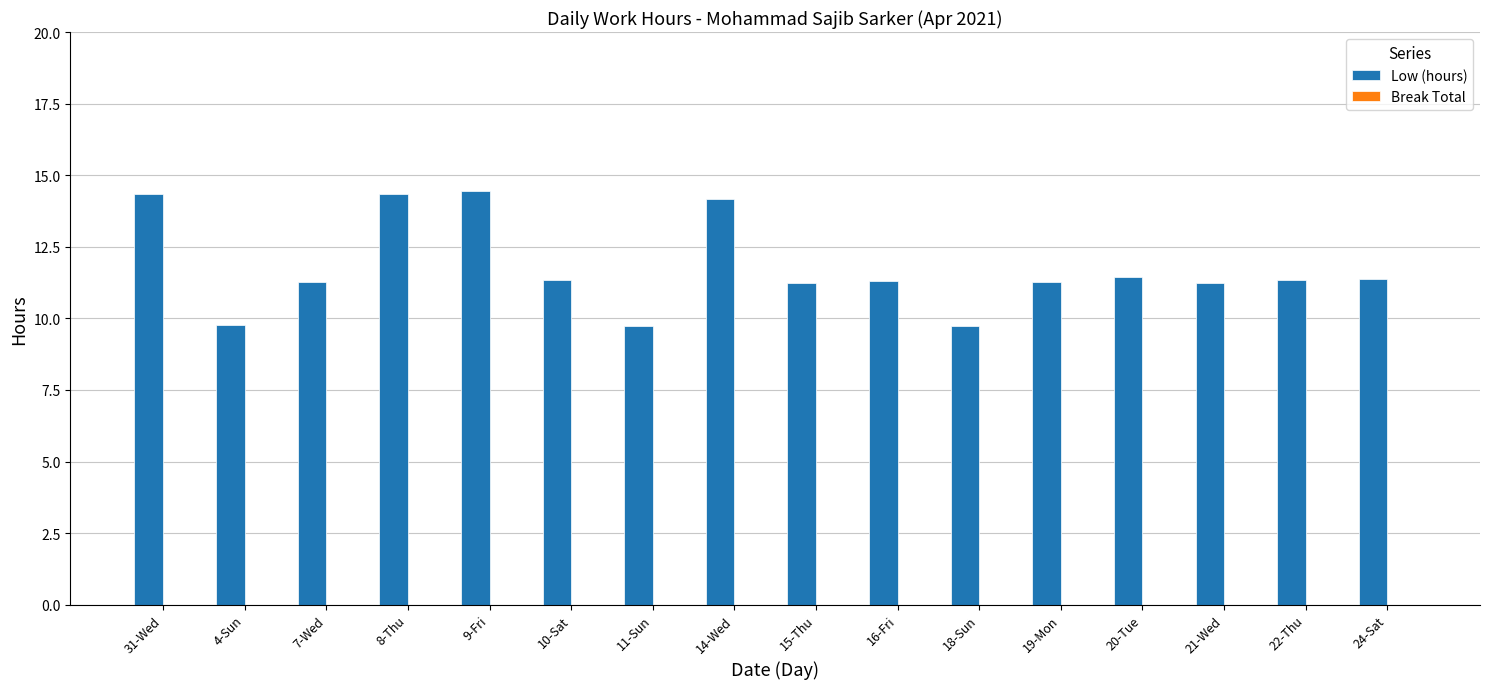

Approximately how many times larger is the value at 18-Sun compared to 16-Fri?

0.9